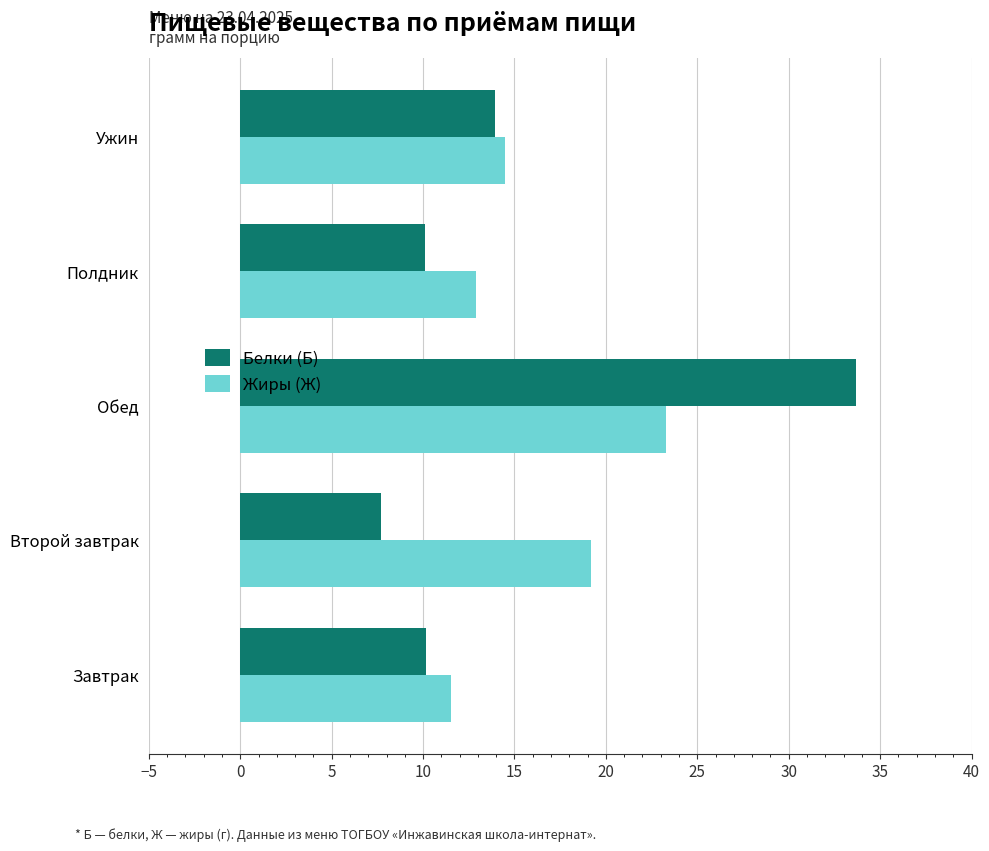

At which category is the sum across all series the highest?

Обед